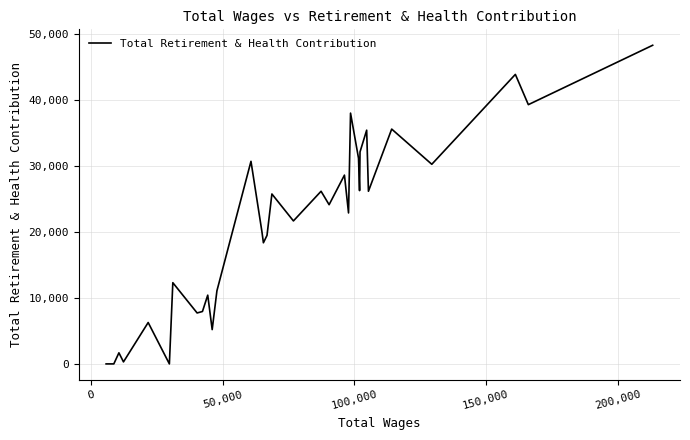

What is the greatest value displayed?

48272